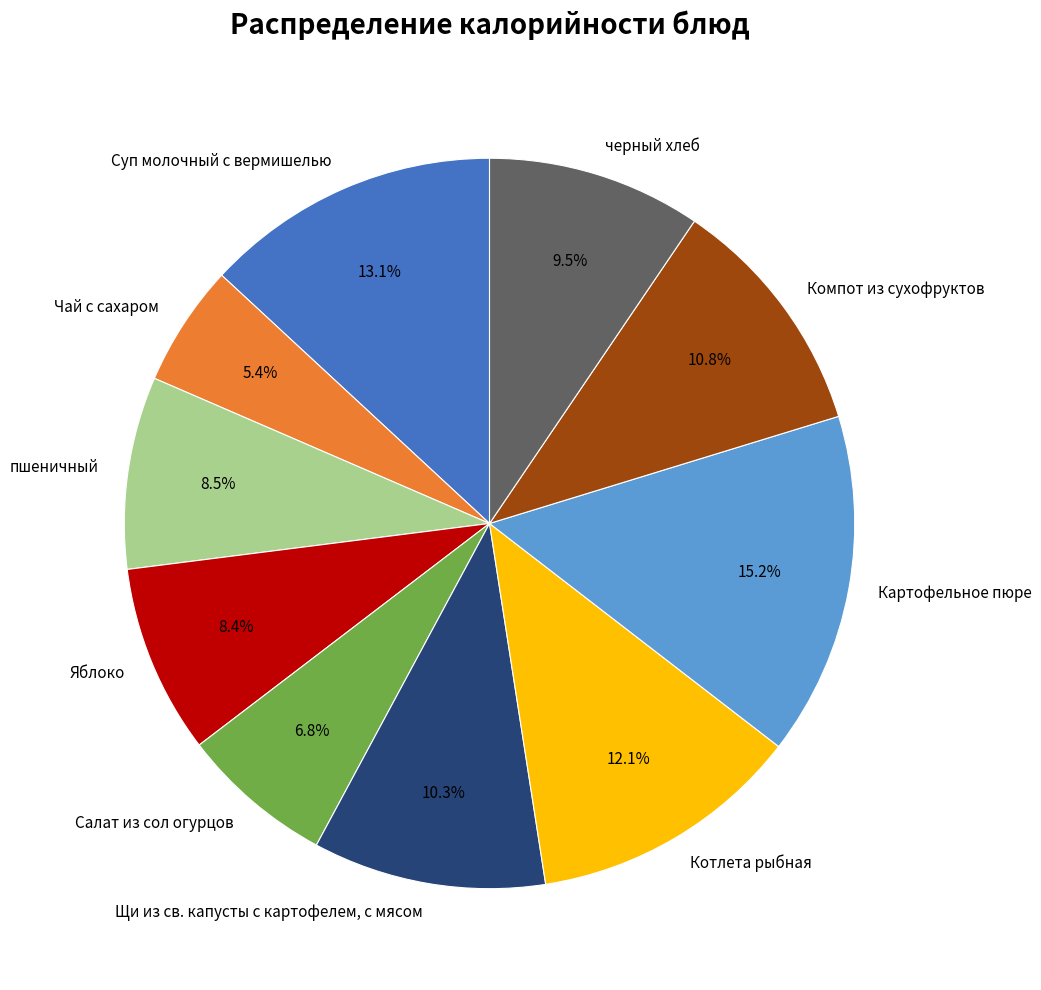

Between пшеничный and Чай с сахаром, which is larger?

пшеничный